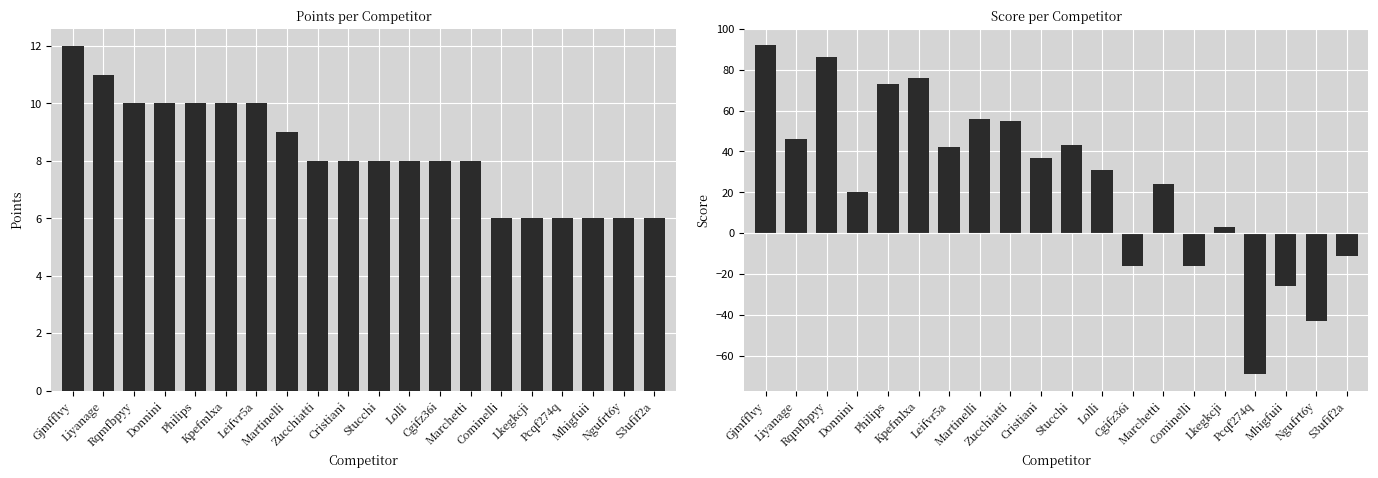

Reading left to right, what are all the values shown in this chart?

Points: Gjmfflvy=12	Liyanage=11	Rqmfbpyy=10	Donnini=10	Philips=10	Kpefmlxa=10	Leifvr5a=10	Martinelli=9	Zucchiatti=8	Cristiani=8	Stucchi=8	Lolli=8	Cgifz36i=8	Marchetti=8	Cominelli=6	Lkegkcji=6	Pcqf274q=6	Mhigfuii=6	Ngufrt6y=6	S3ufif2a=6
Score: Gjmfflvy=92	Liyanage=46	Rqmfbpyy=86	Donnini=20	Philips=73	Kpefmlxa=76	Leifvr5a=42	Martinelli=56	Zucchiatti=55	Cristiani=37	Stucchi=43	Lolli=31	Cgifz36i=-16	Marchetti=24	Cominelli=-16	Lkegkcji=3	Pcqf274q=-69	Mhigfuii=-26	Ngufrt6y=-43	S3ufif2a=-11